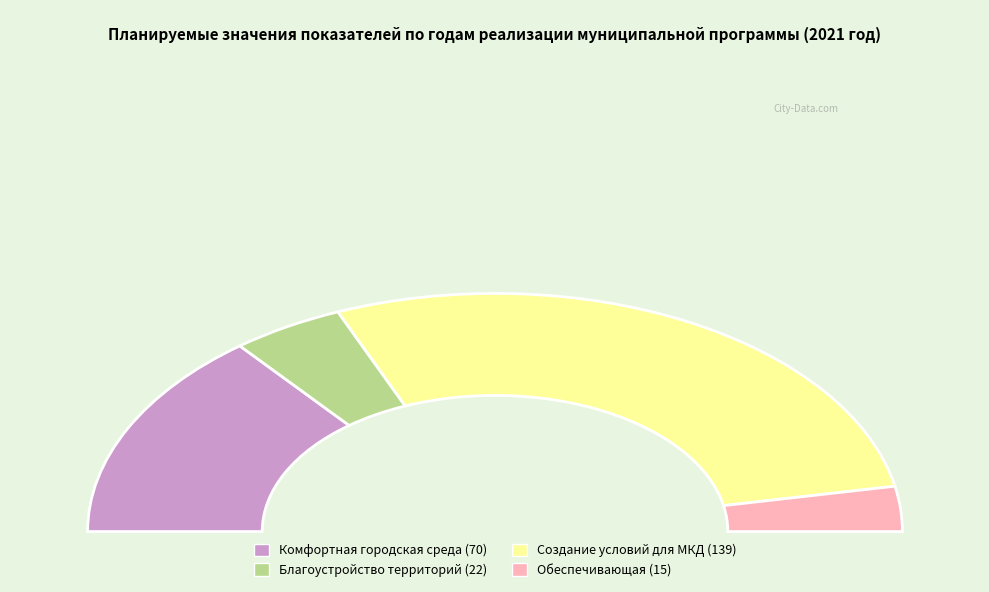

To the nearest percent, what is the difference between the largest and smallest slice percentages?

50%